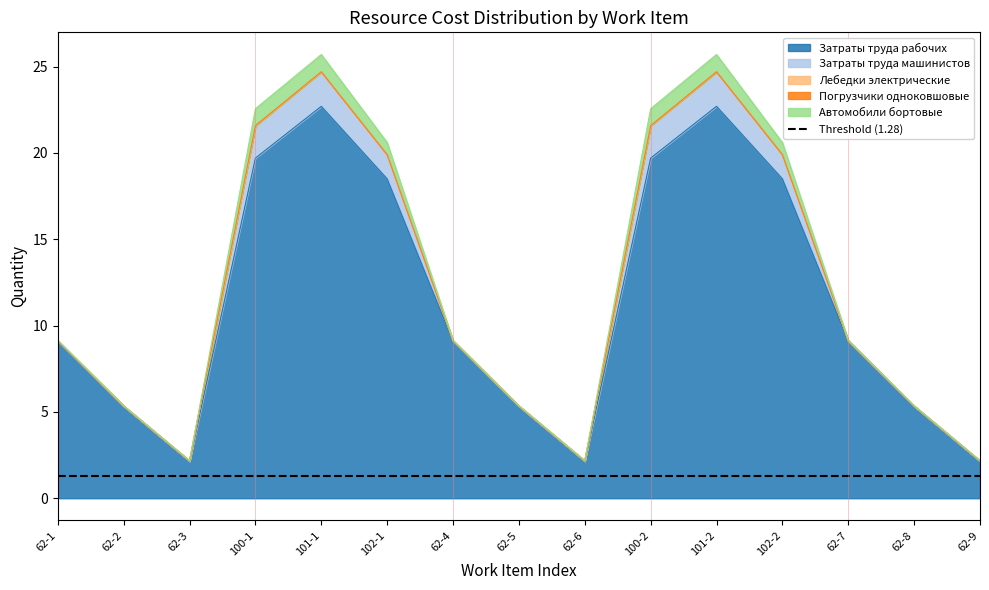

True or false: Лебедки электрические and Автомобили бортовые intersect in this chart.

False